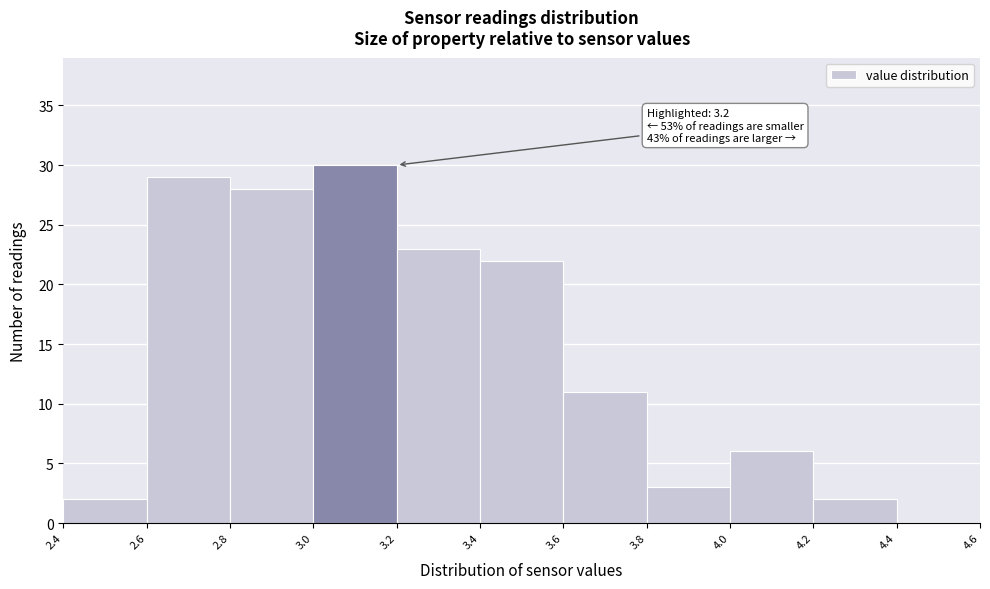

Over which range of the x-axis is the bar tallest?

3.0 to 3.2